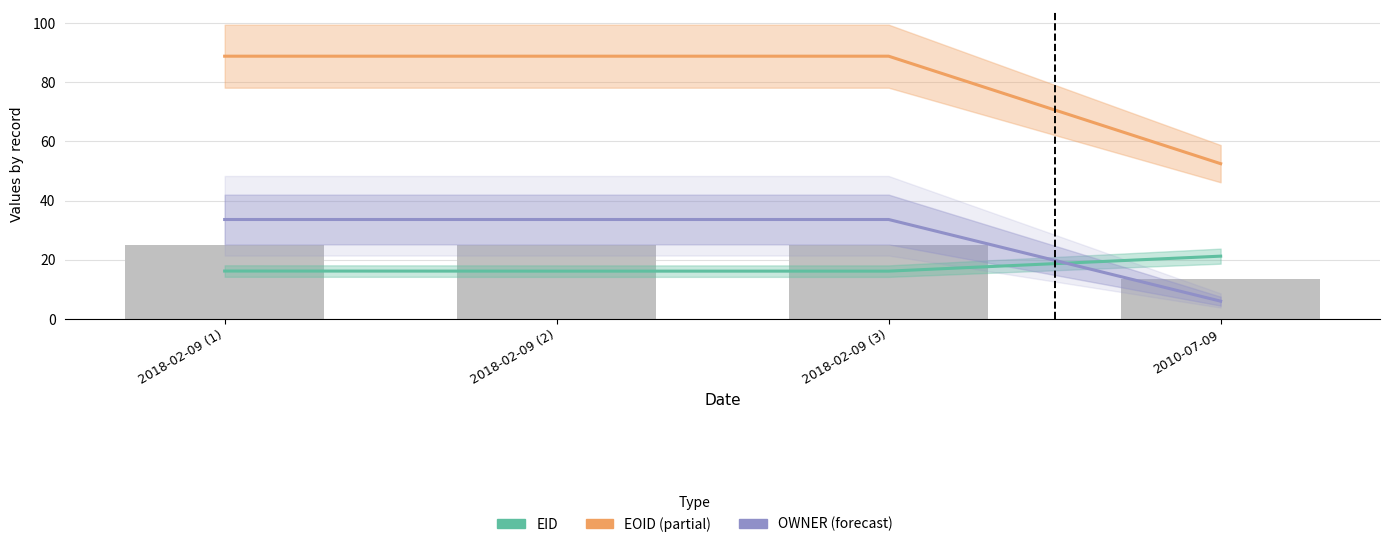

Where does the OWNER series first go above 33?

2018-02-09 (1)